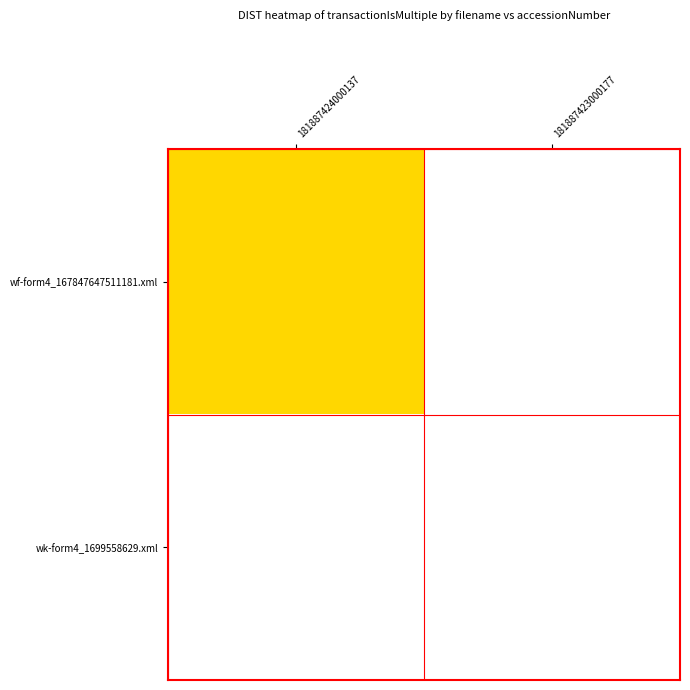

Between 181887423000177 and 181887424000137, which is larger?

181887424000137